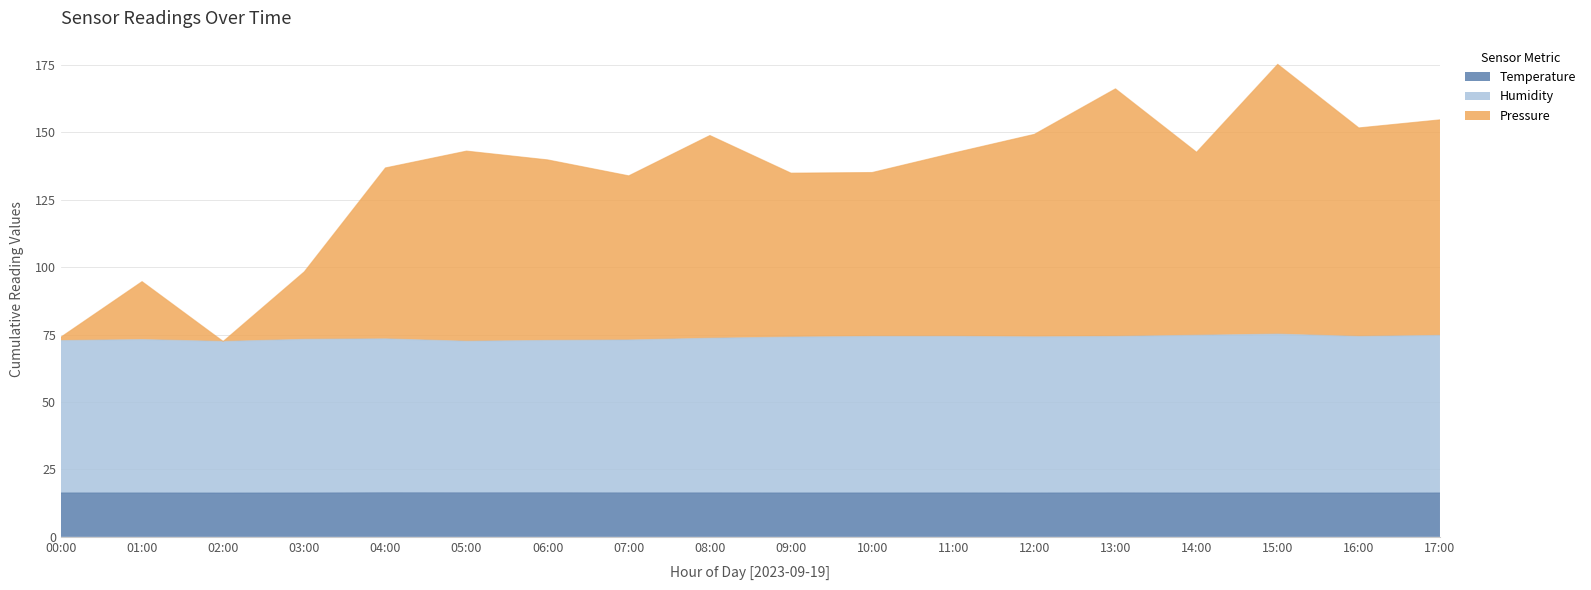

Where is the first local maximum for Temperature?

04:00